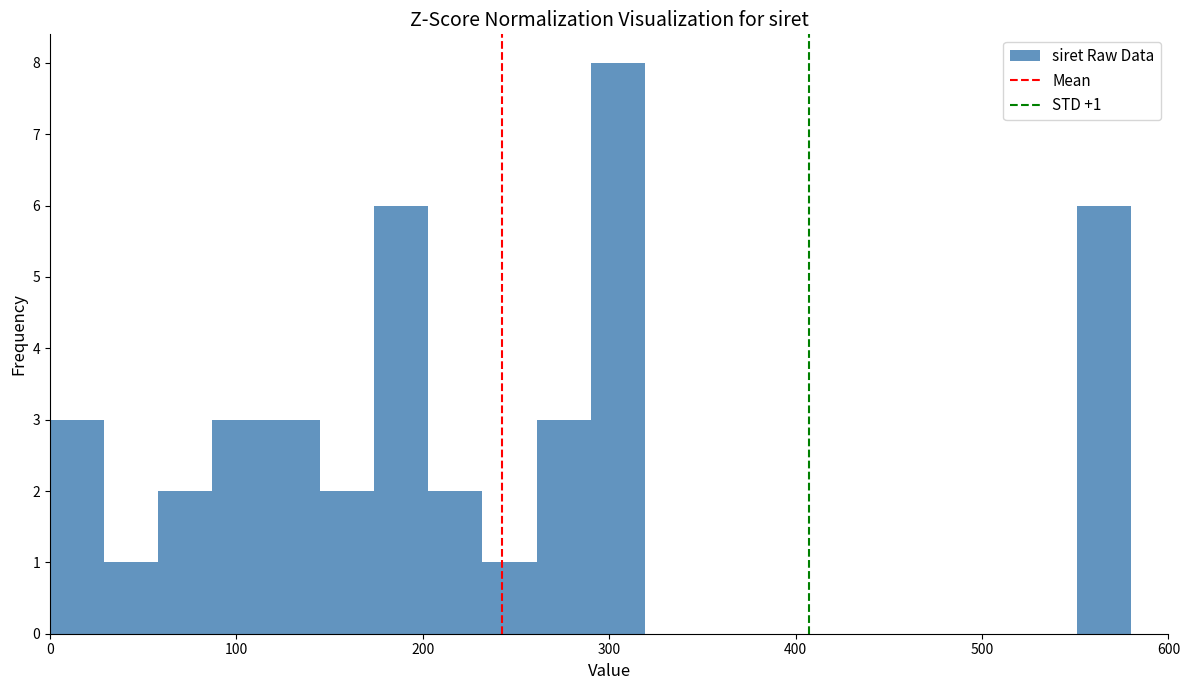

Around what value on the x-axis is the tallest bar? Give the approximate position of its centre, as read against the axis.

300